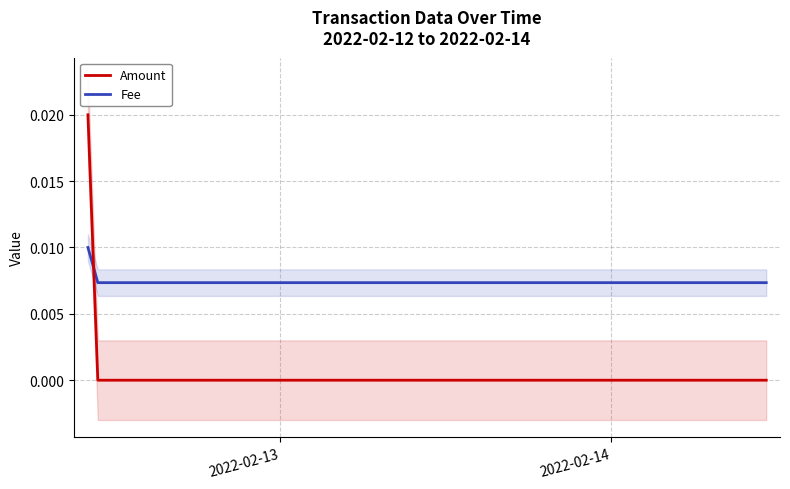

The Fee series shows 0.0 at 2. True or false?

False